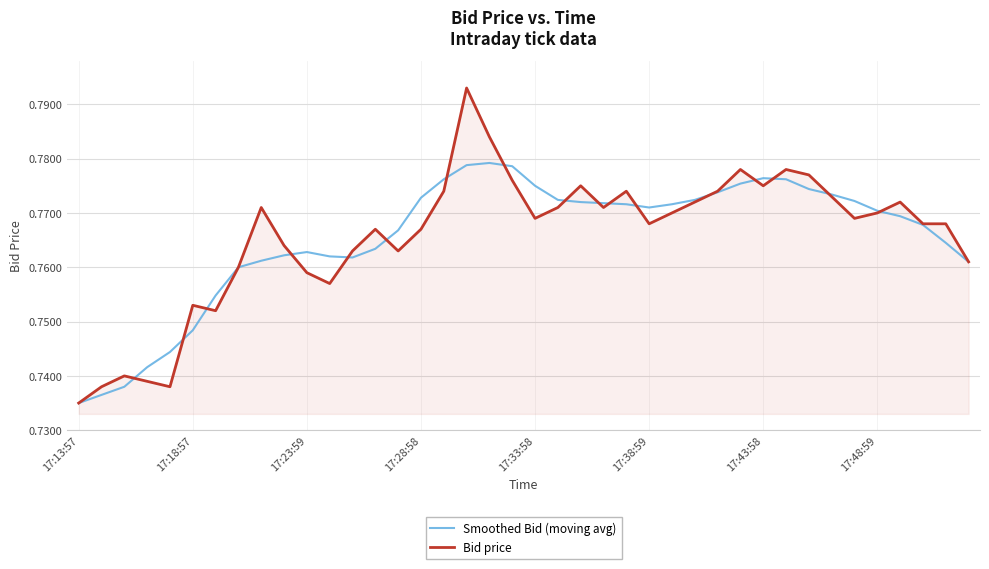

Count the number of categories in the chart.

40